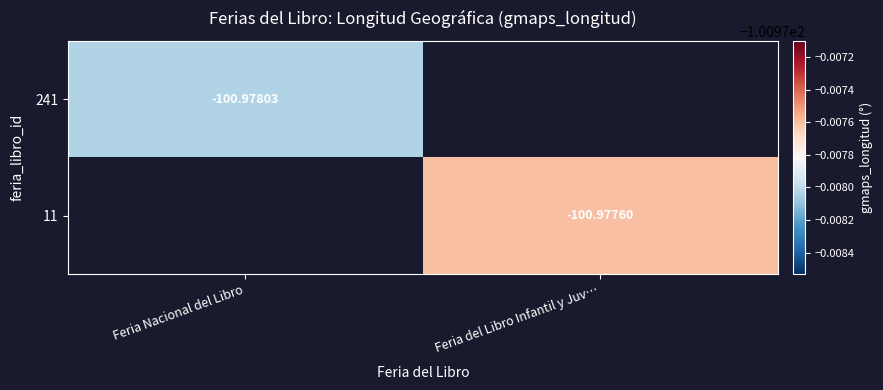

True or false: 241 has a value of -101.0 at Feria Nacional del Libro.

True